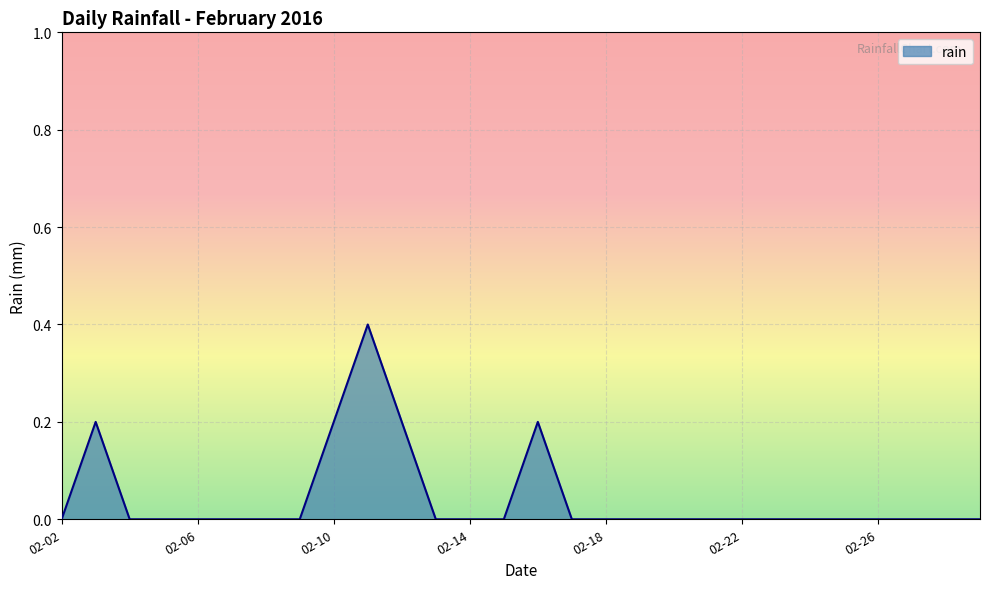

What is the difference between the maximum and minimum values?

0.4